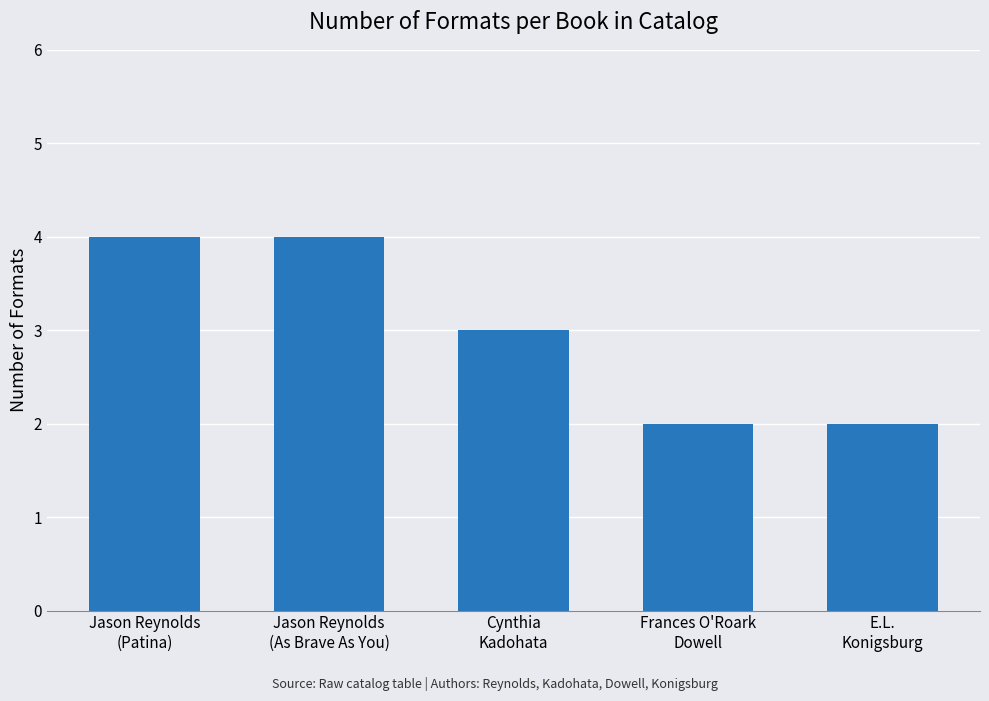

What is the label of the 2nd bar from the right?

Frances O'Roark
Dowell